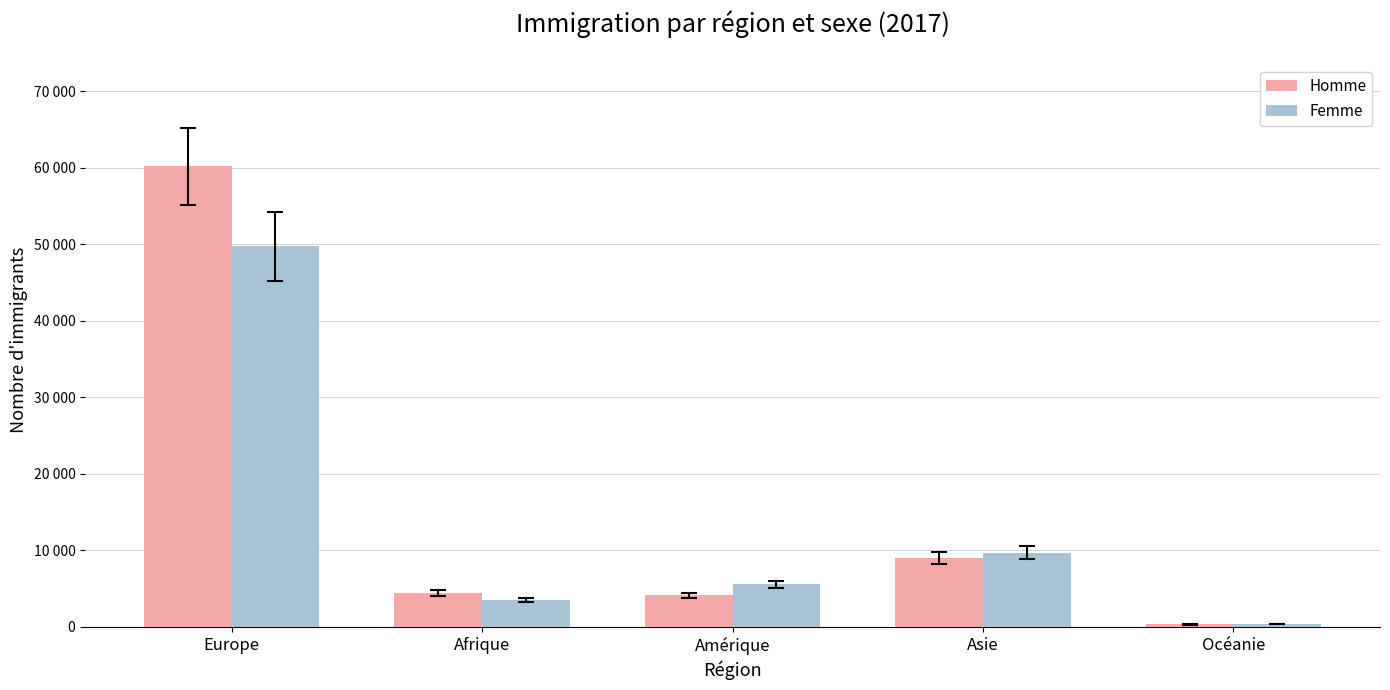

What is the value of the Femme bar at the 5th from the left?

362